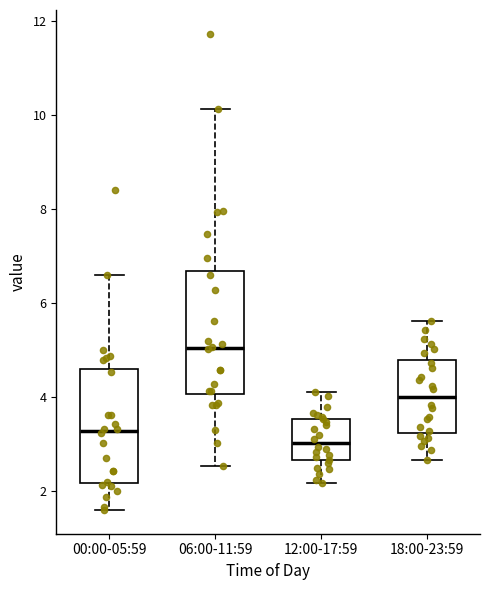

Which box has the lowest median line?

12:00-17:59